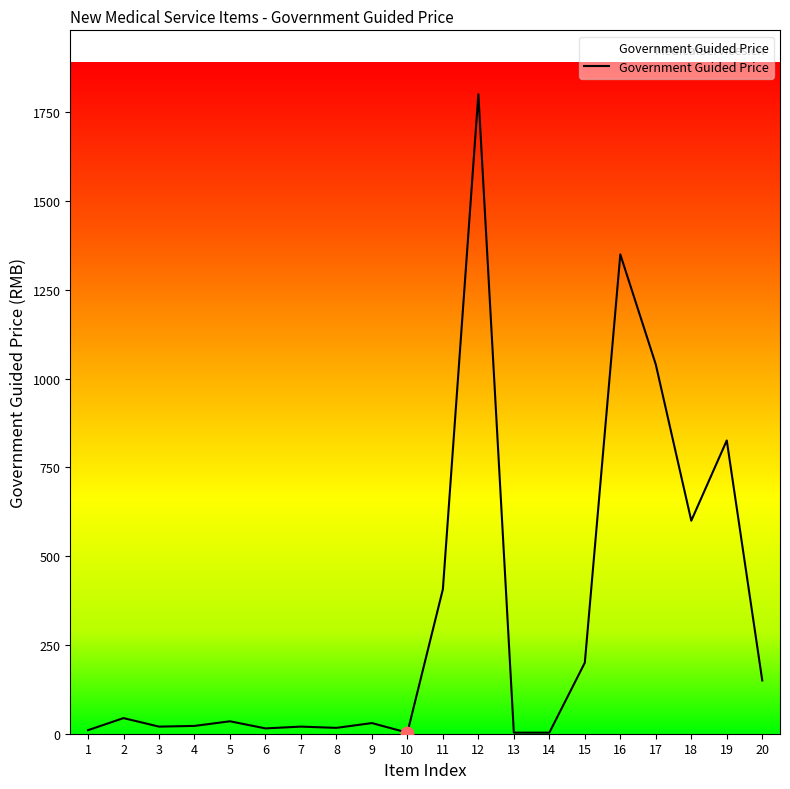

What is the change in value from 10 to 18?

+597.0